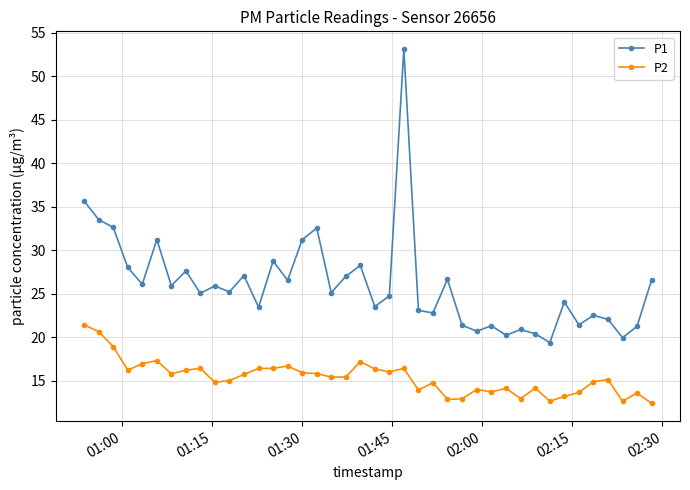

How many lines are shown in the chart?

2